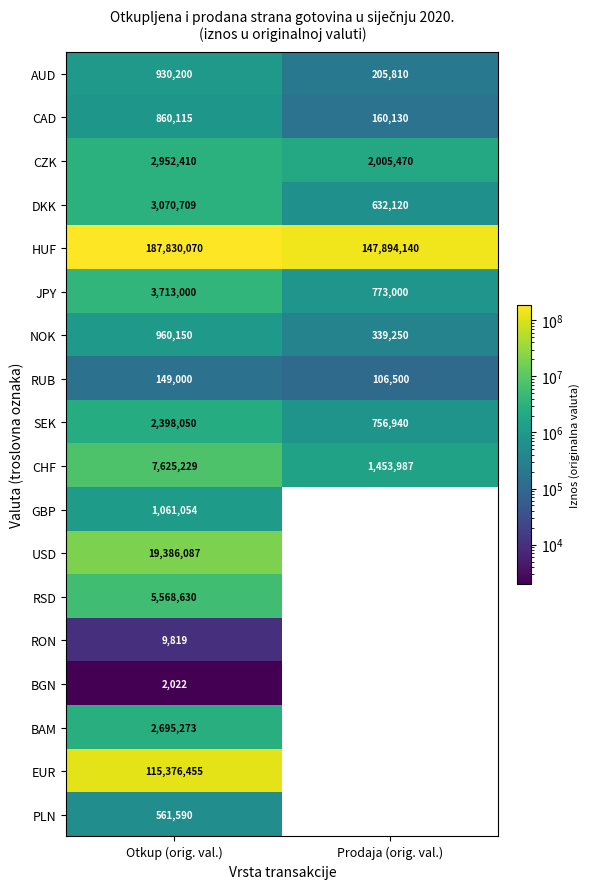

The value of DKK at Prodaja (orig. val.) is 632120.0. True or false?

True